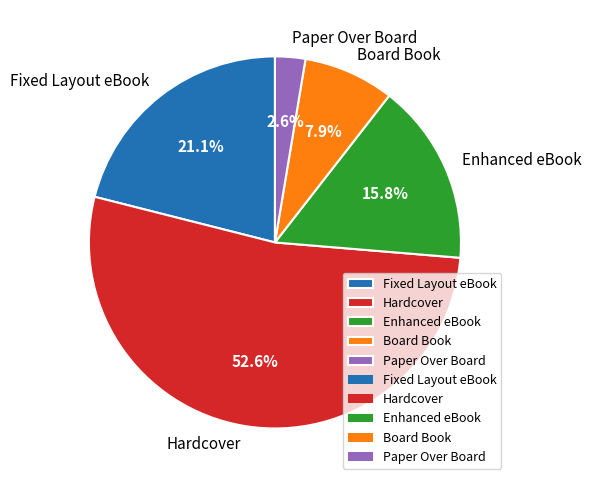

Which slice is the smallest?

Paper Over Board